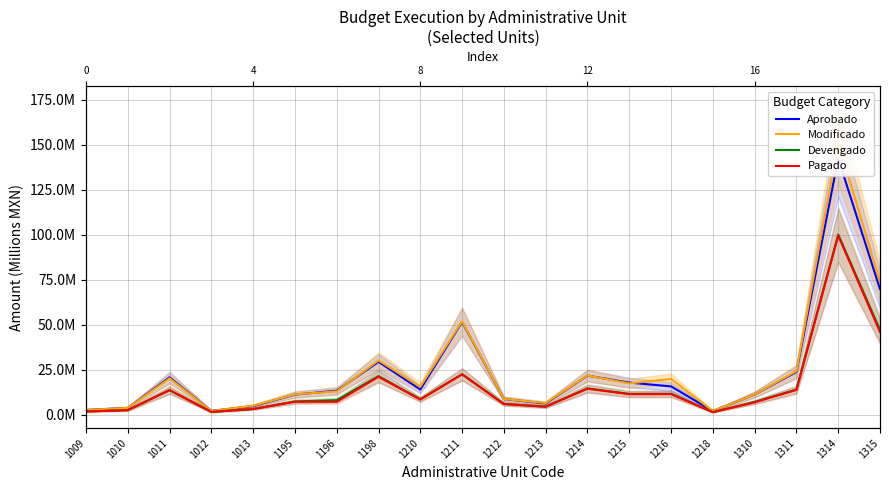

What is the approximate value of Aprobado at 1211?

51.5